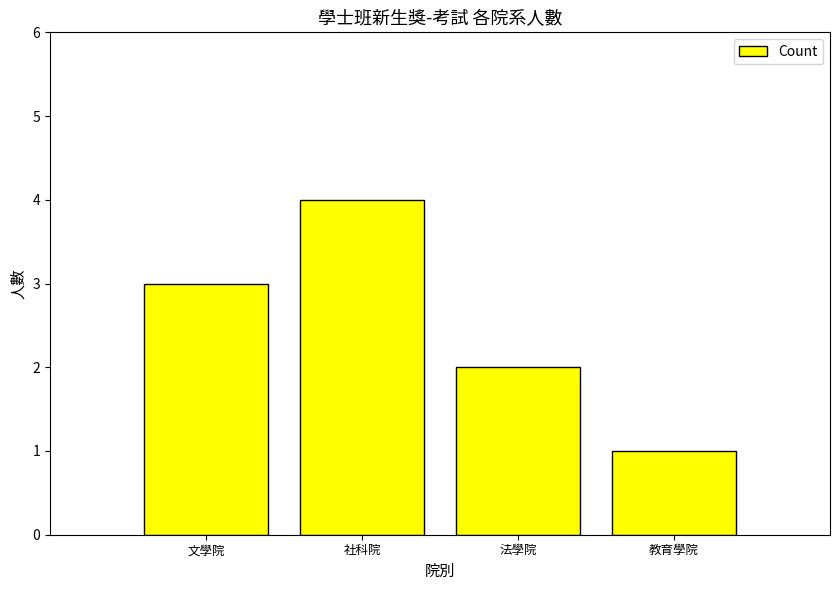

What is the difference between the maximum and minimum values?

3